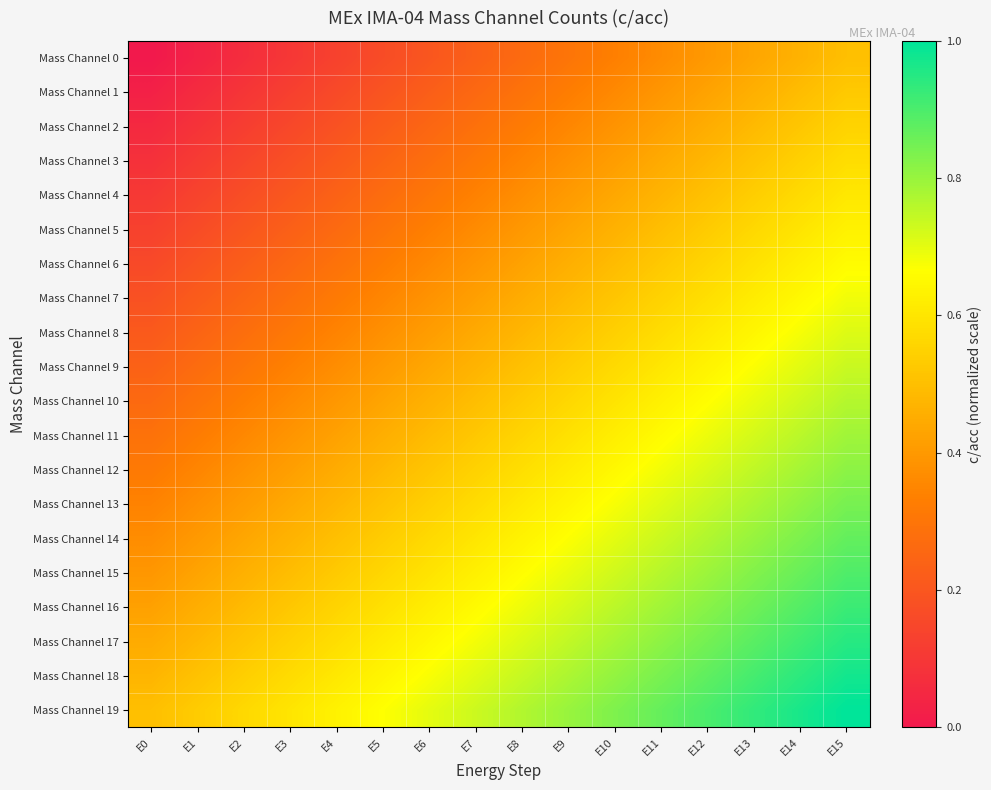

Rank the series at E10 from highest to lowest value.

Mass Channel 19, Mass Channel 18, Mass Channel 17, Mass Channel 16, Mass Channel 15, Mass Channel 14, Mass Channel 13, Mass Channel 12, Mass Channel 11, Mass Channel 10, Mass Channel 9, Mass Channel 8, Mass Channel 7, Mass Channel 6, Mass Channel 5, Mass Channel 4, Mass Channel 3, Mass Channel 2, Mass Channel 1, Mass Channel 0